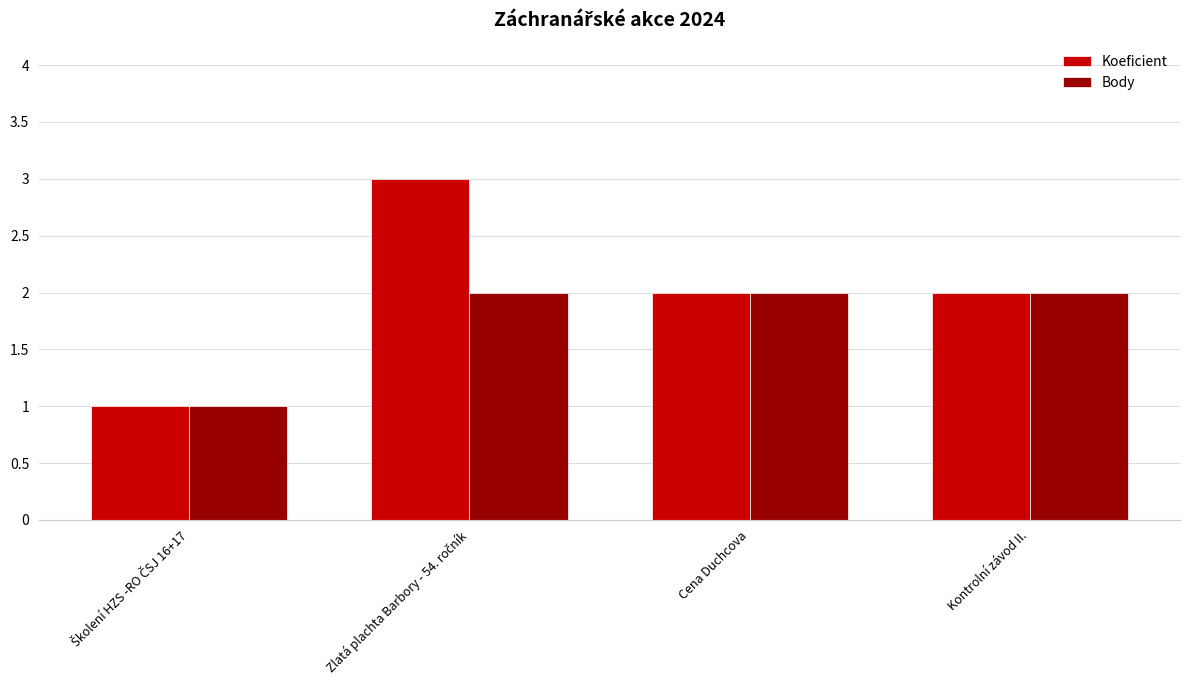

List the series in order of their overall mean, lowest first.

Body, Koeficient